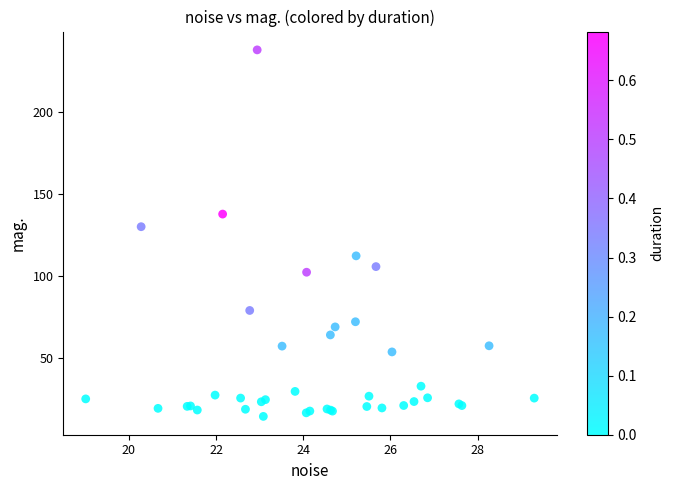

What Y value in the scatter plot is closest to 126?

130.0